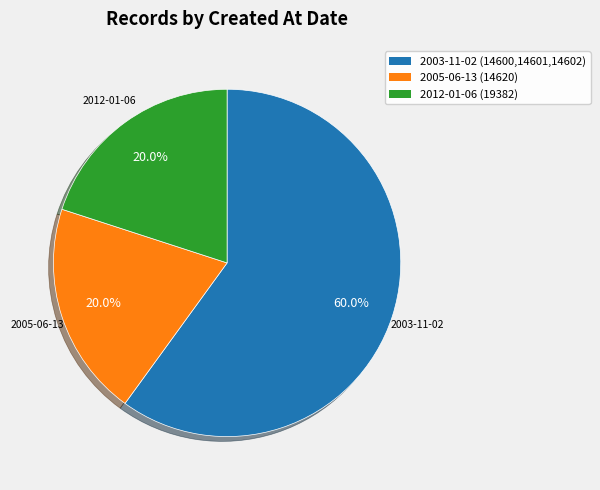

Combined, what portion of the pie is 2012-01-06 and 2005-06-13?

40.0%